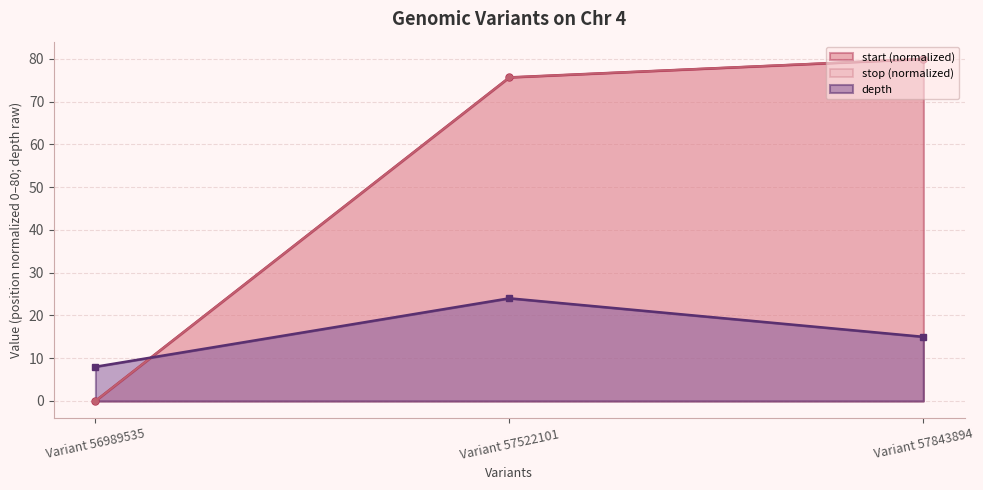

How many lines are shown in the chart?

3